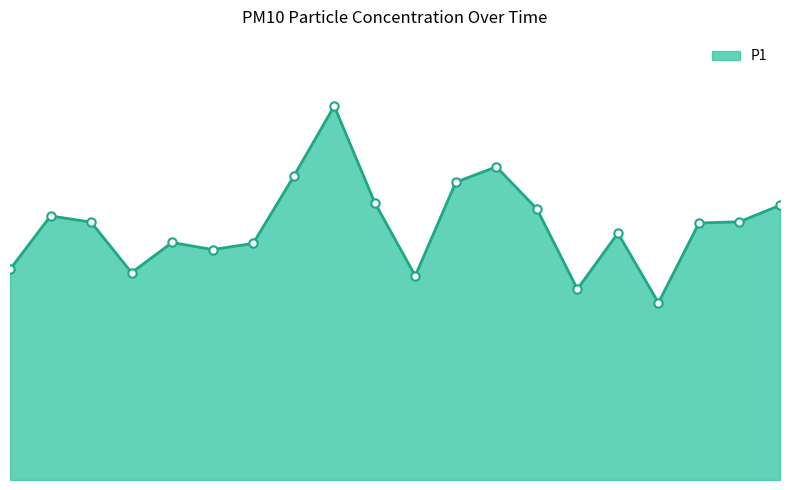

At which category does the chart reach its peak across all series?

00:21